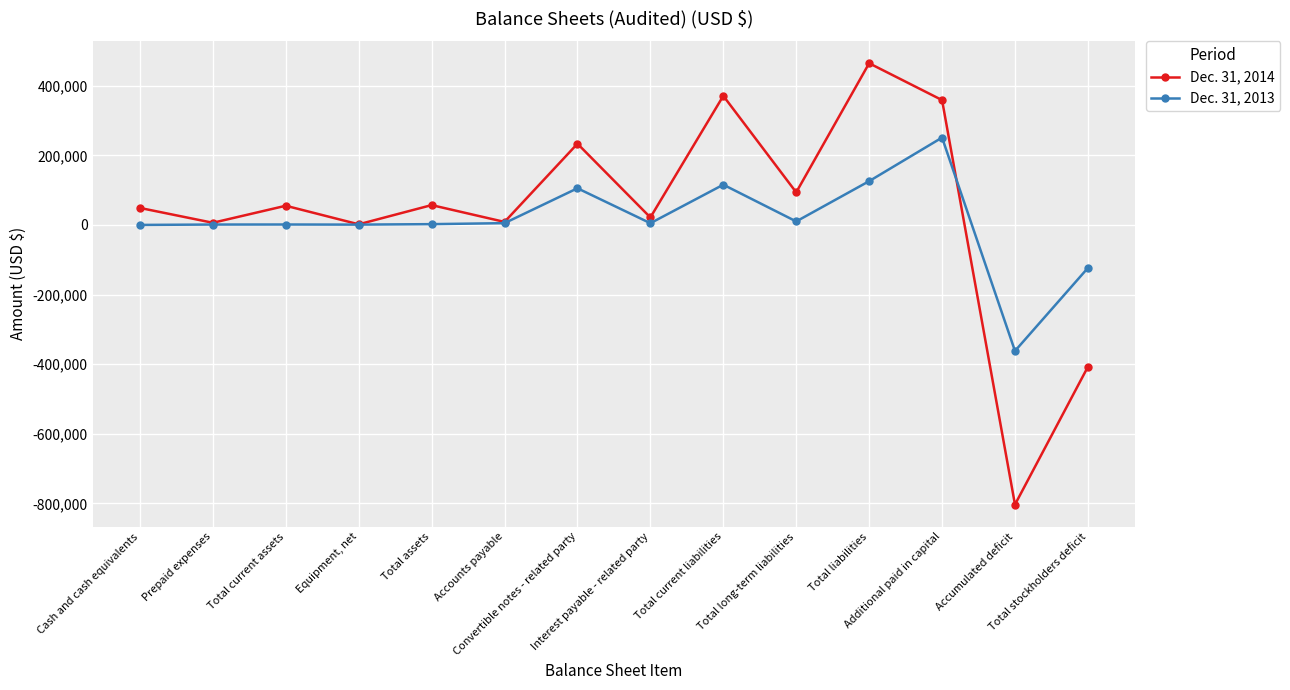

Which series has the widest spread of values?

Dec. 31, 2014